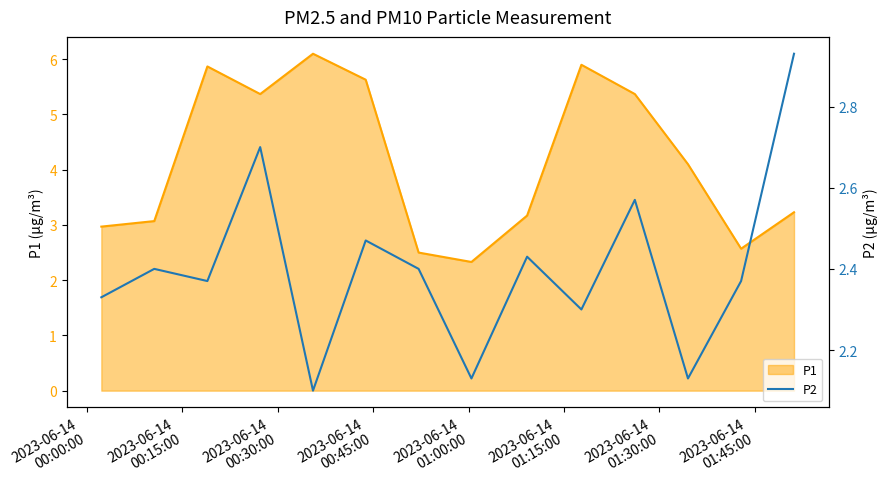

What is the highest value of the P1 series?

6.1